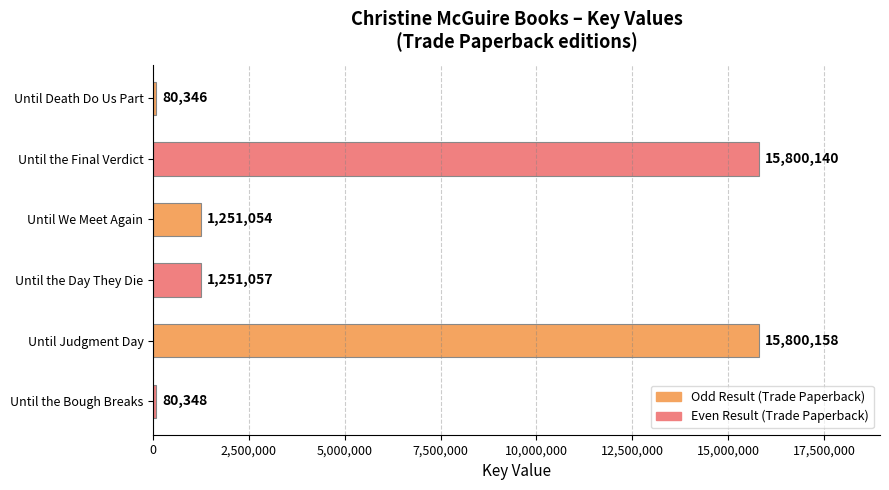

What is the approximate value at Until the Final Verdict?

15800140